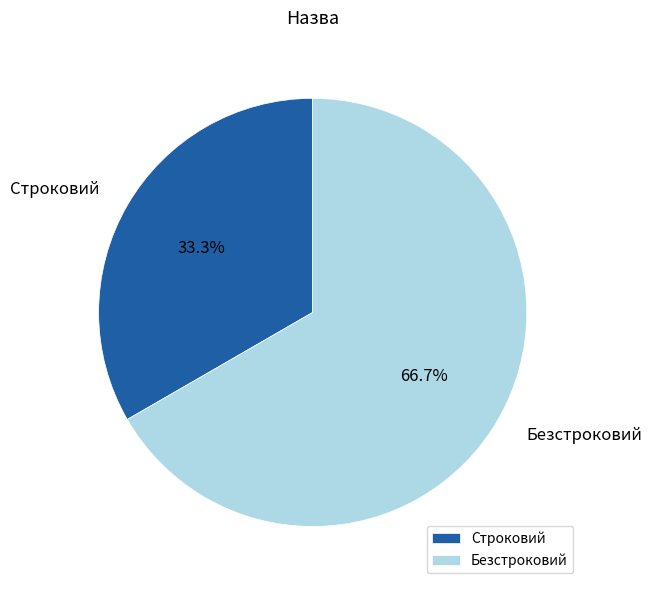

Which slice is the largest?

Безстроковий